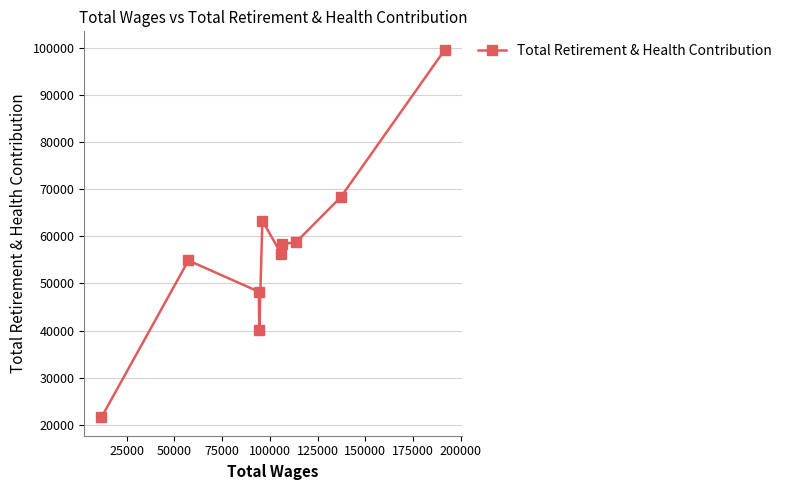

What is the difference between the second highest and second lowest values?

28250